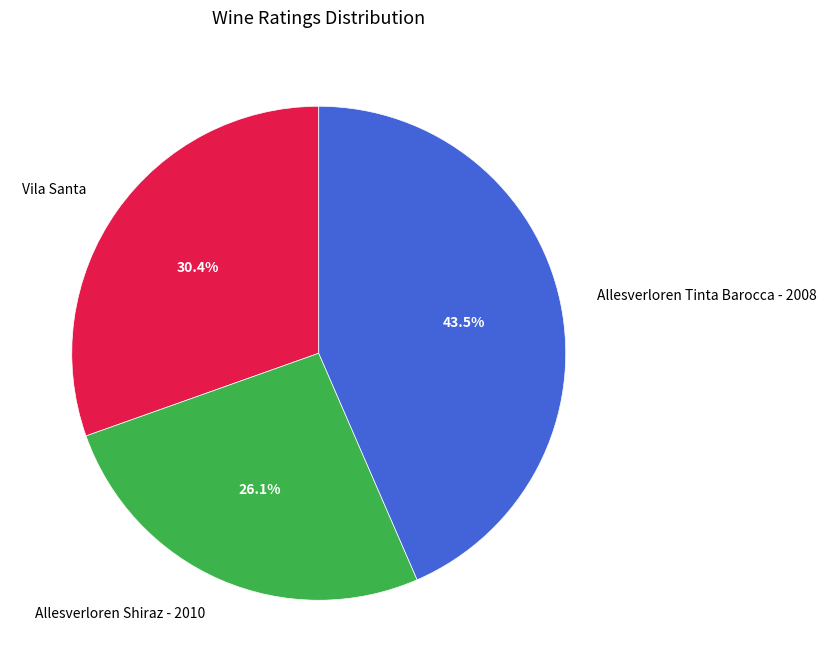

Rank the categories by value from highest to lowest.

Allesverloren Tinta Barocca - 2008, Vila Santa, Allesverloren Shiraz - 2010